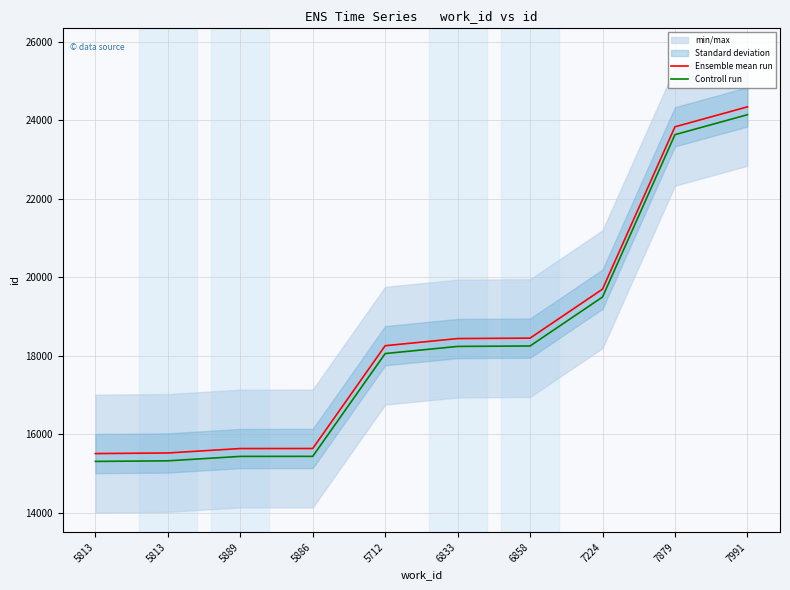

Reading left to right, extract all data points from this chart.

Ensemble mean run: 5813=15512	5813=15527	5889=15640	5886=15641	5712=18259	6833=18441	6858=18452	7224=19699	7879=23834	7991=24342
Controll run: 5813=15312	5813=15327	5889=15440	5886=15441	5712=18059	6833=18241	6858=18252	7224=19499	7879=23634	7991=24142